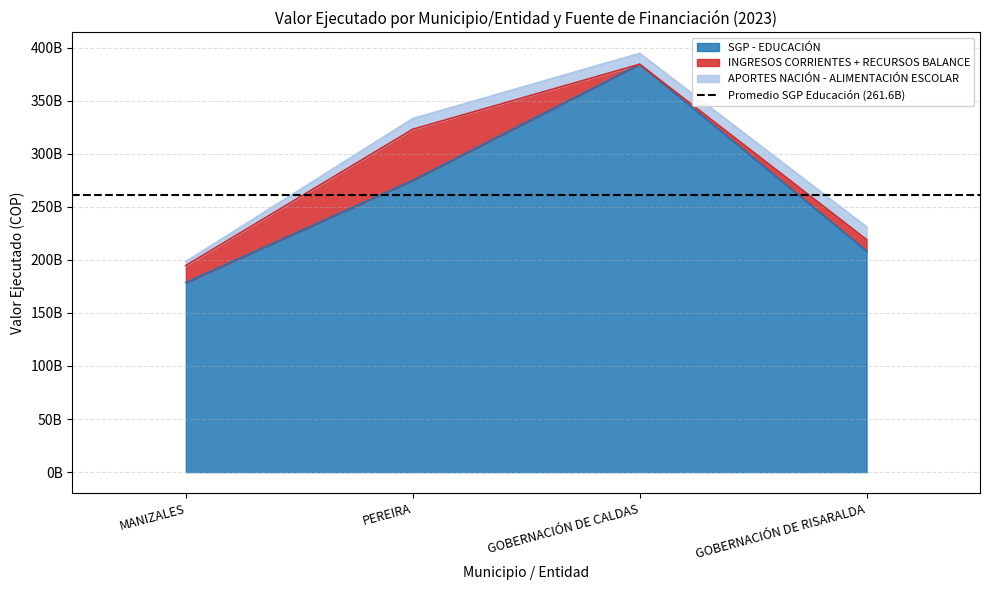

What is the greatest value displayed?

384394418068